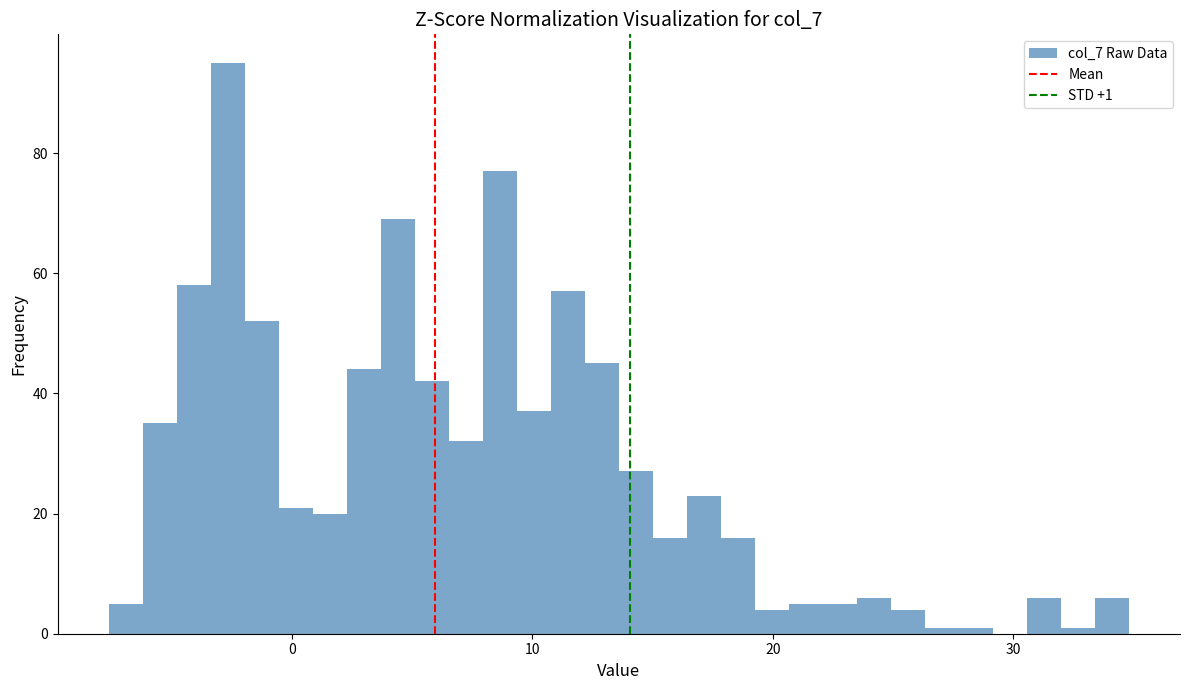

Read against the x-axis, roughly where is the centre of the tallest bar?

-3